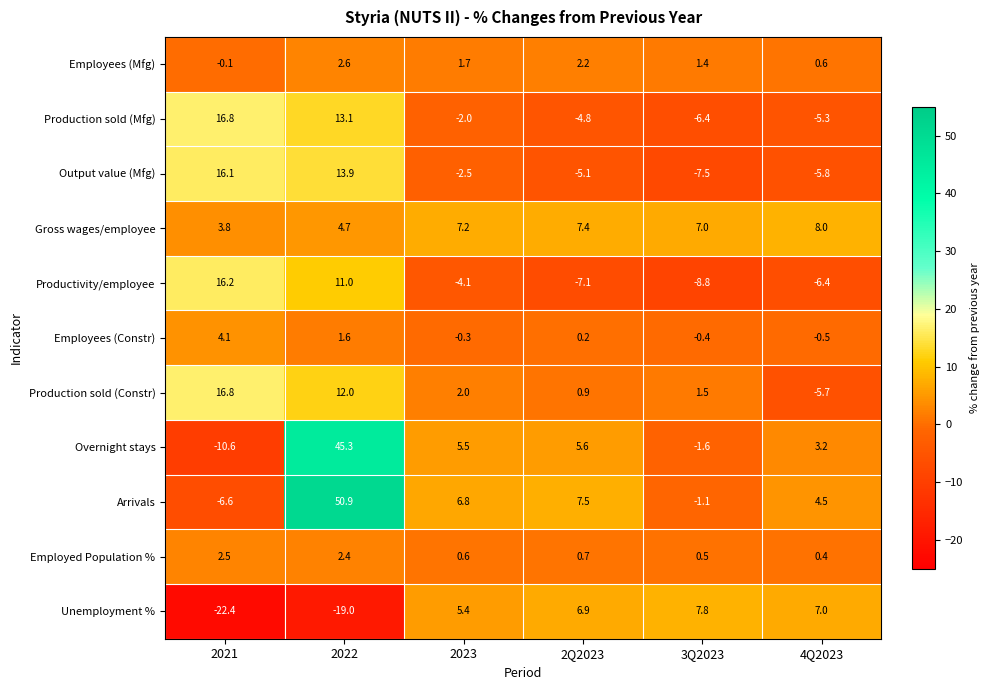

Is it true that Unemployment % equals 11.5 at 3Q2023?

False